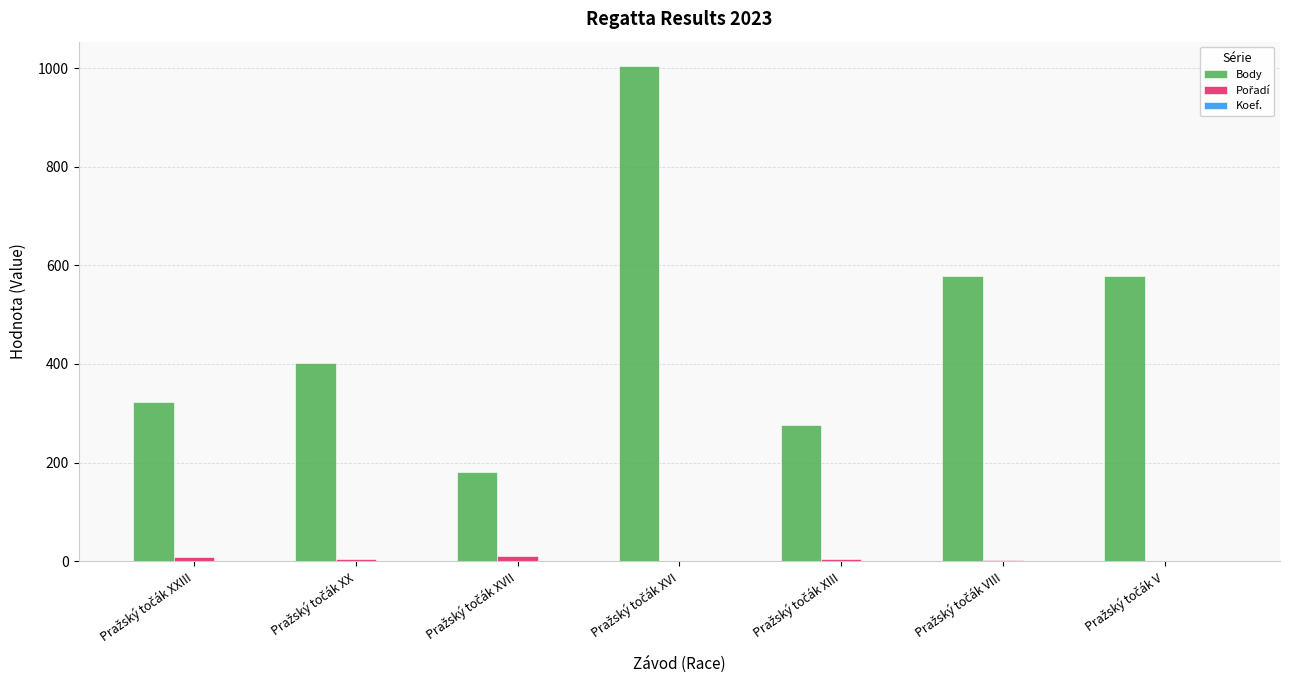

Which series has the largest total across all categories?

Body